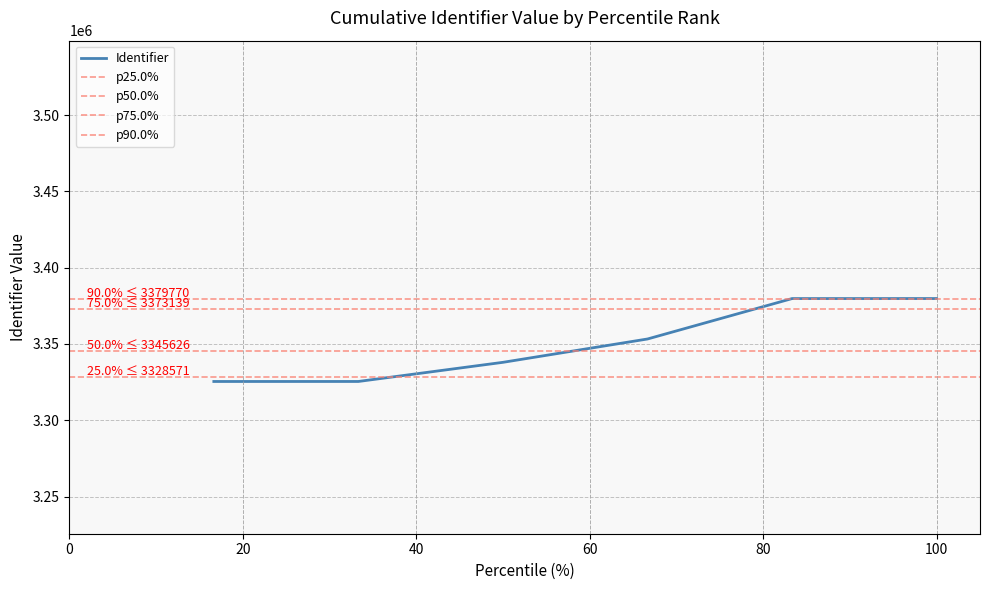

What is the lowest value of the Identifier series?

3325423